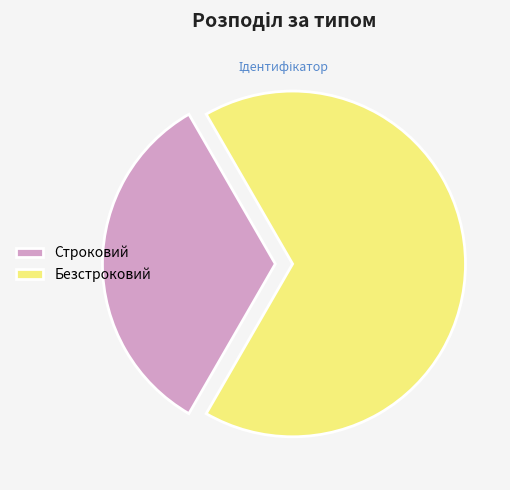

How many segments does this pie chart have?

2